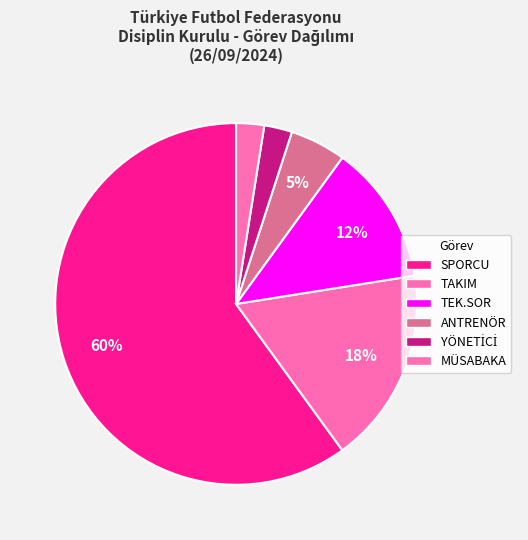

How many slices are in this pie chart?

6